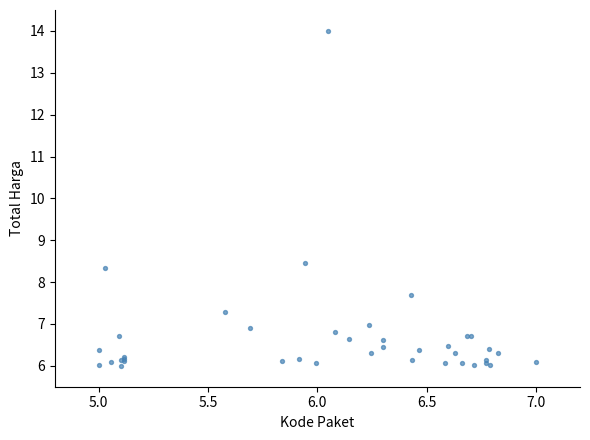

What Y value in the scatter plot is closest to 10?

8.5